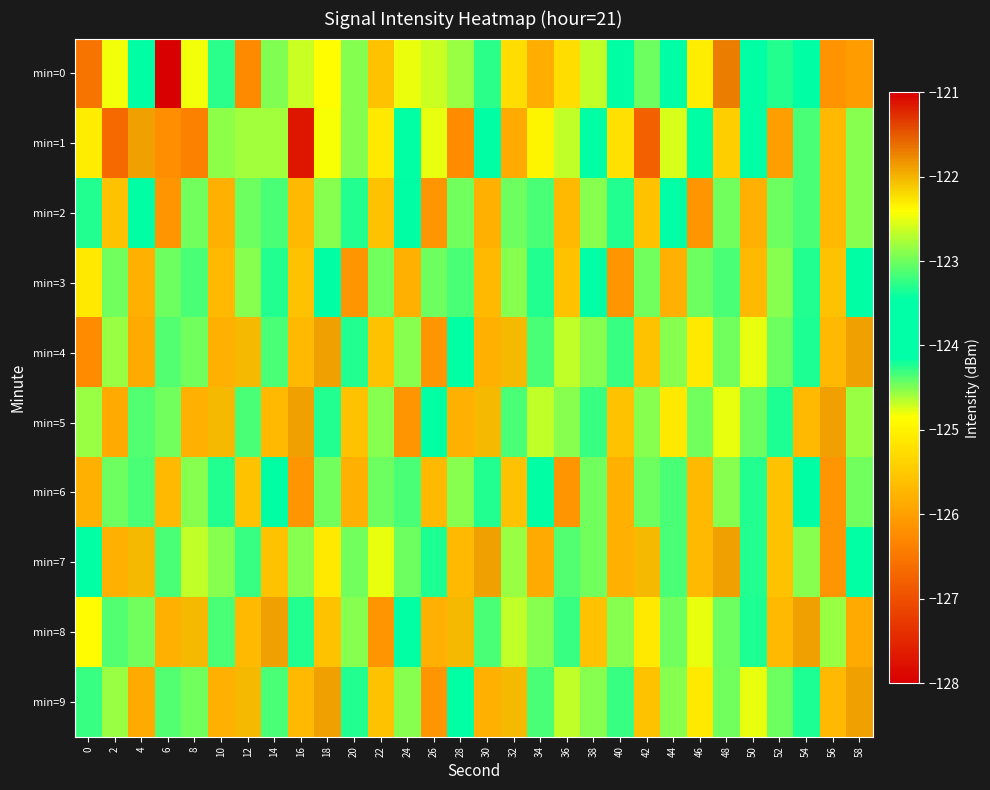

How many series are shown in this chart?

10